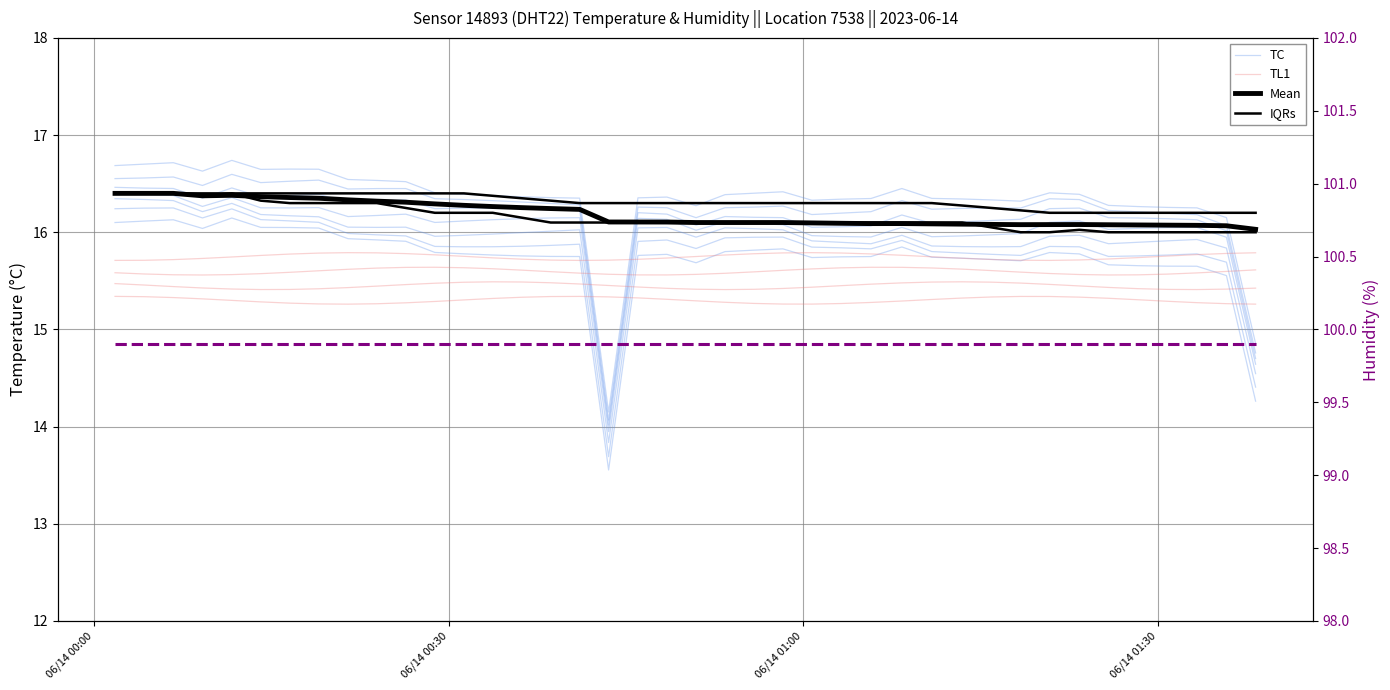

How many interior local peaks does the Mean series have?

3